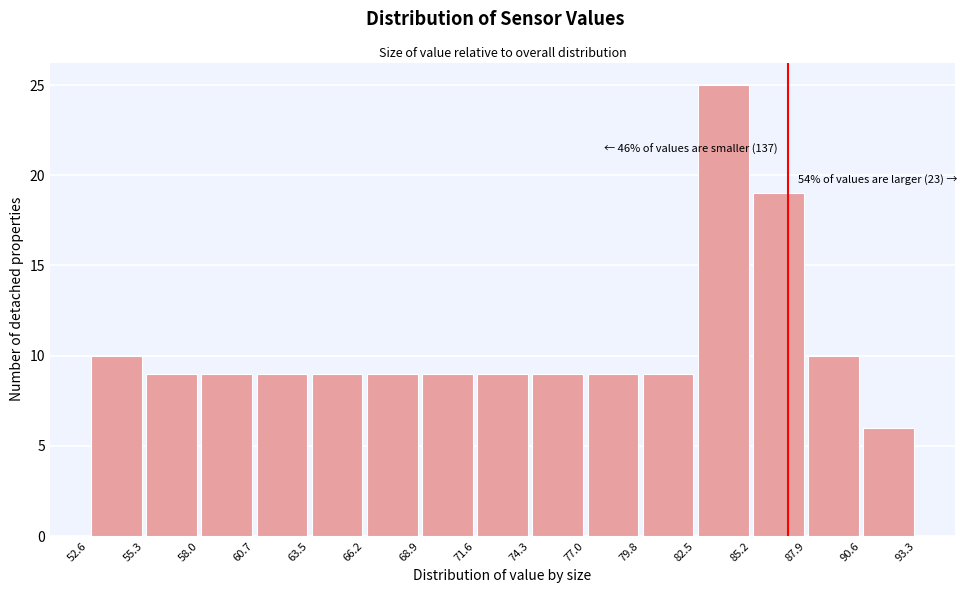

Which range on the x-axis has the tallest bar?

82.5 to 85.2